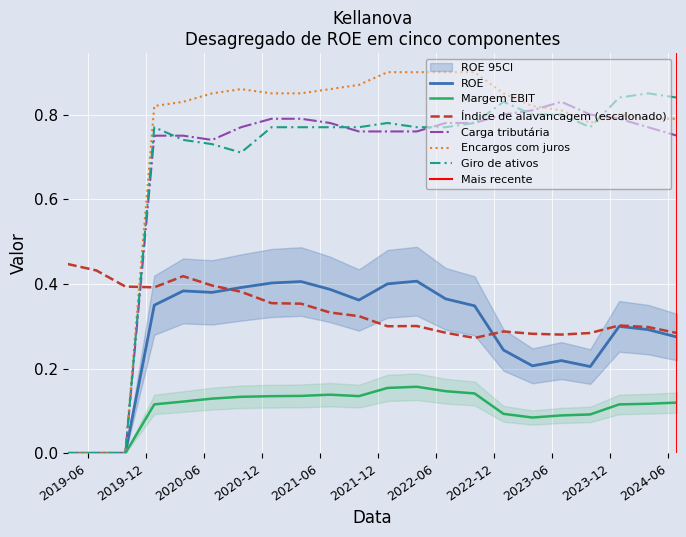

At which label does Índice de alavancagem financeira reach its peak?

2019-03-30